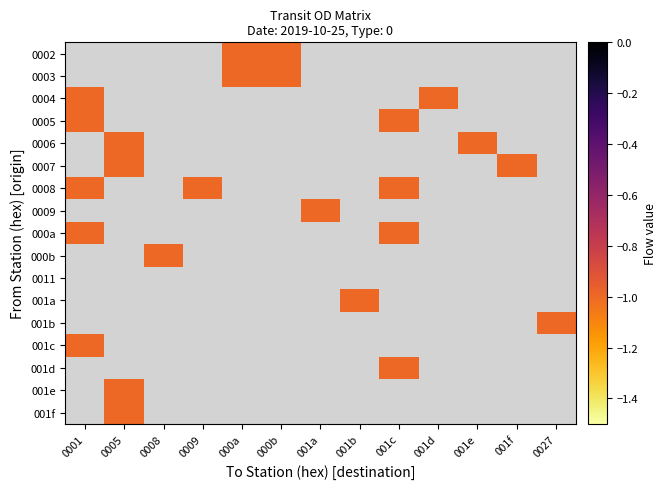

Which has a higher value, 001d or 0027?

0027